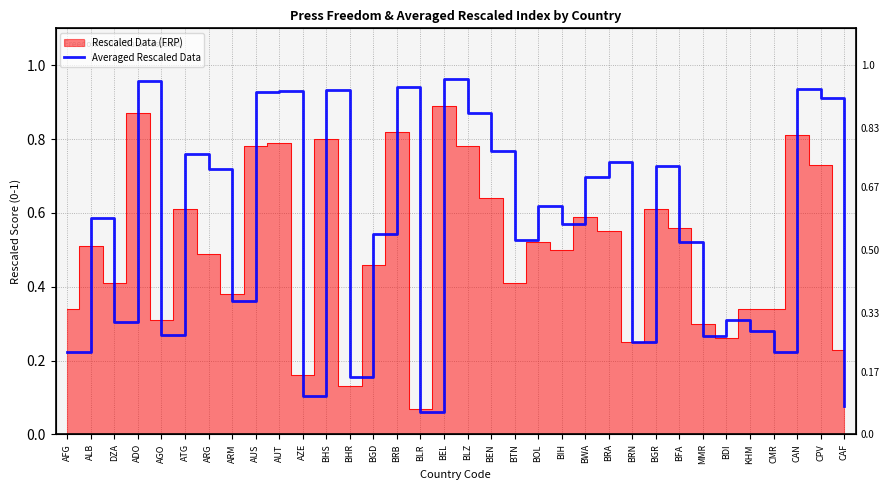

What is the sum of all values?

19.0